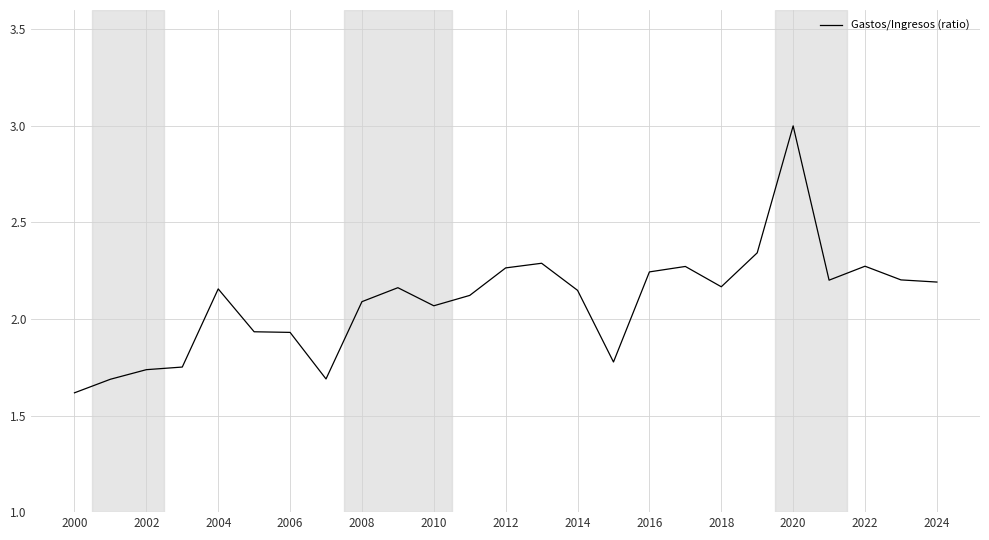

What is the minimum value shown in the chart?

1.6